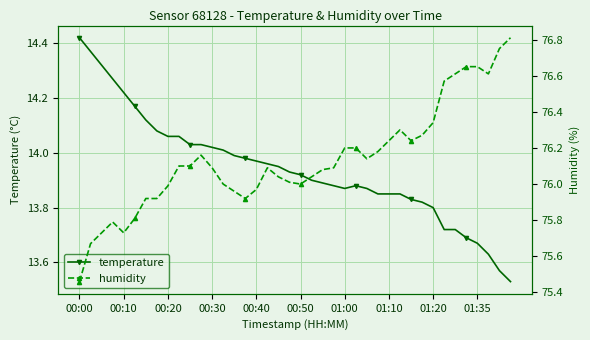

The temperature series shows 7.1 at 00:30. True or false?

False